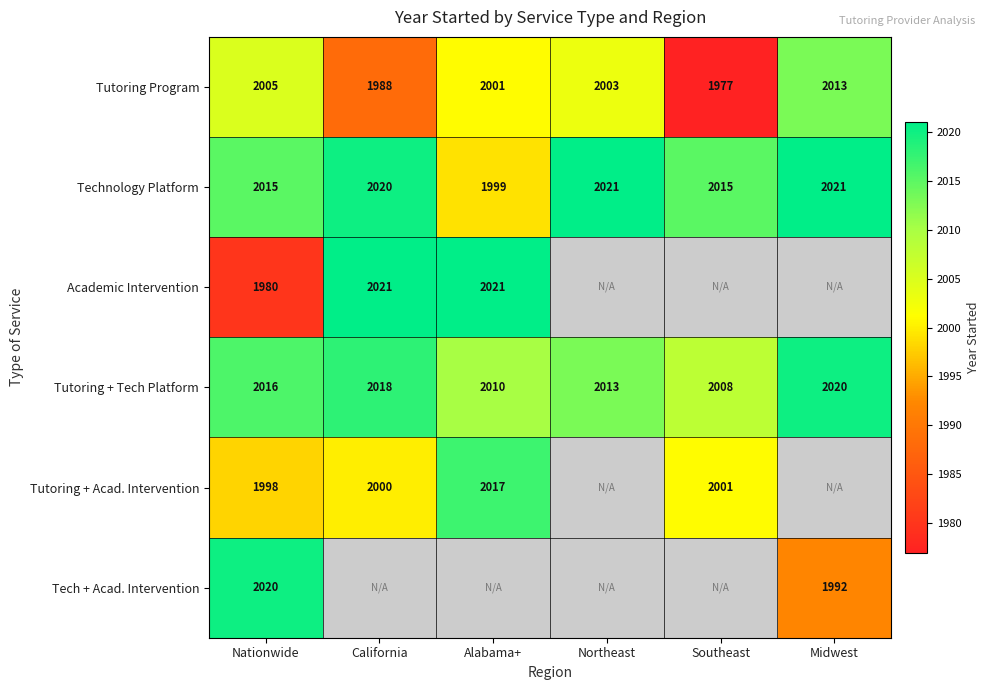

What is the difference between the Technology Platform values at Alabama+ and Nationwide?

16